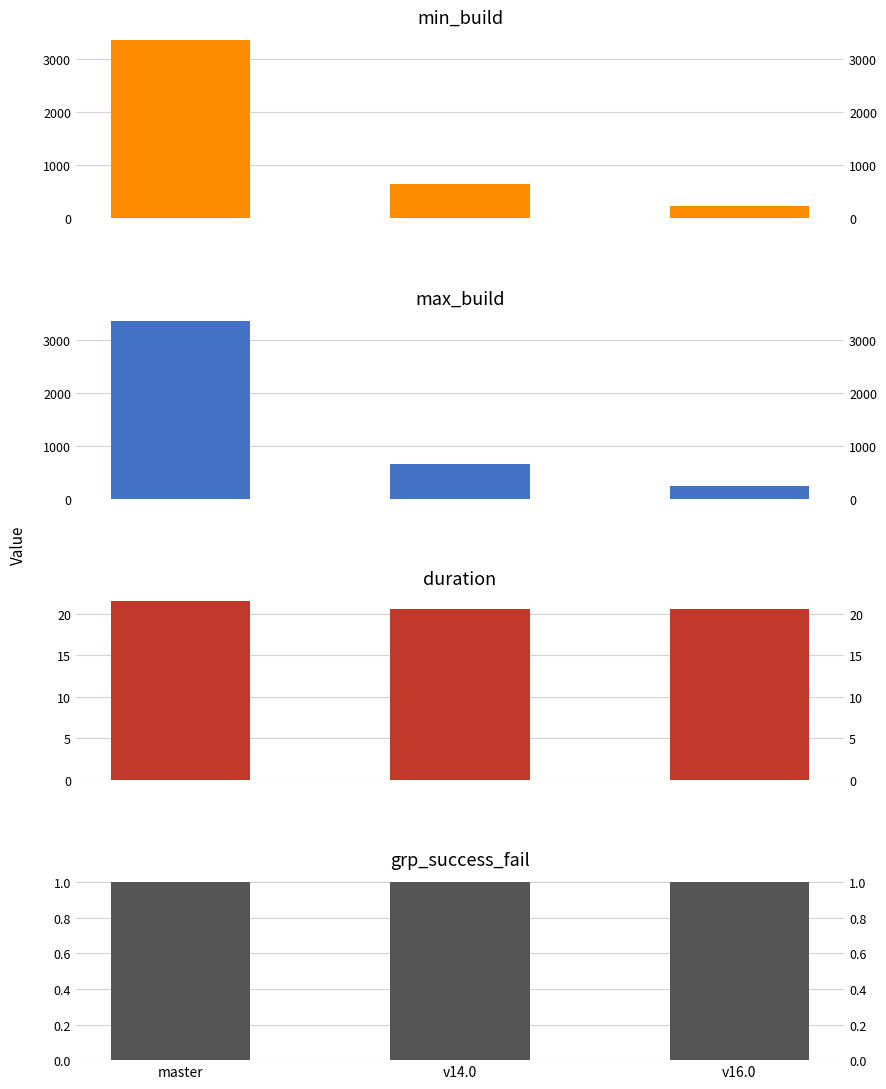

True or false: max_build has a value of 1140.6 at v14.0.

False